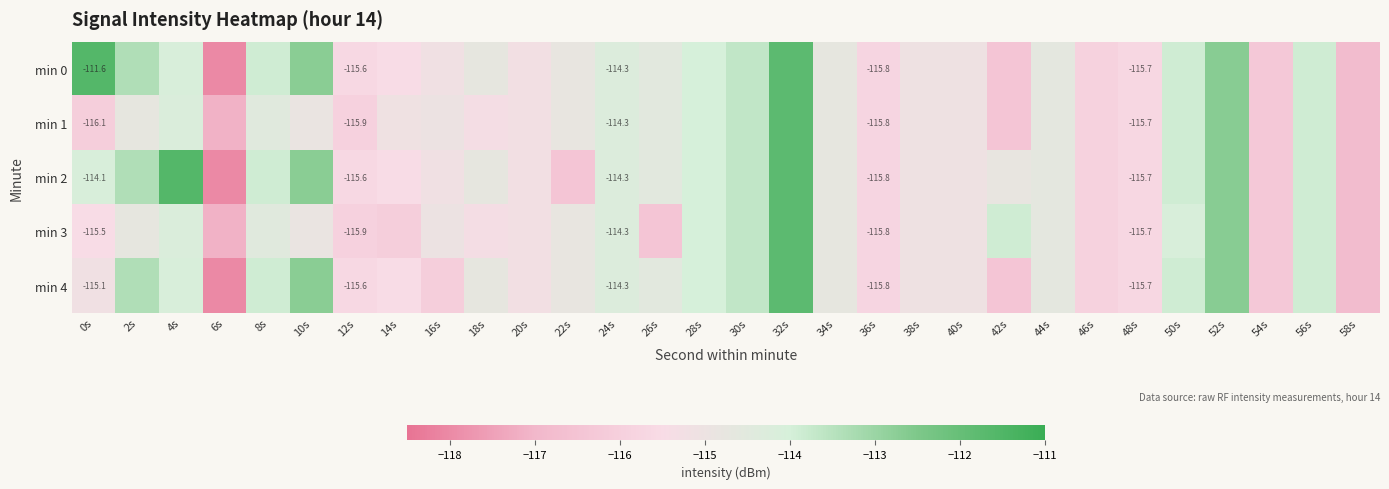

What is the minimum value shown in the chart?

-118.0